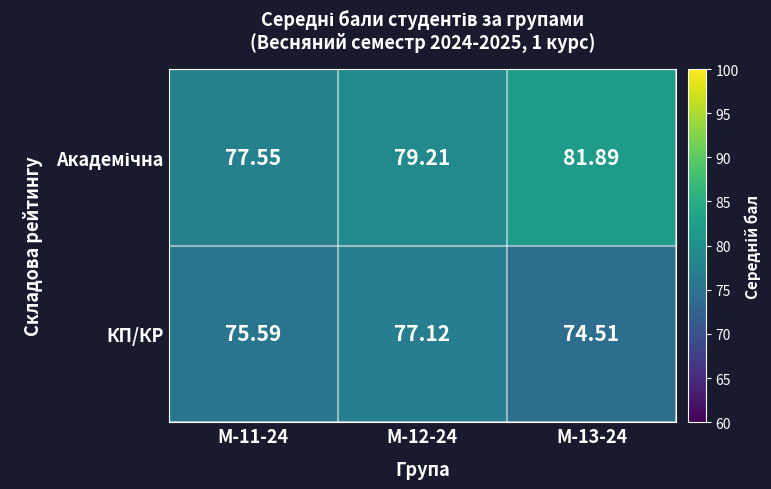

What is the spread (max minus min) of values at М-13-24?

7.4